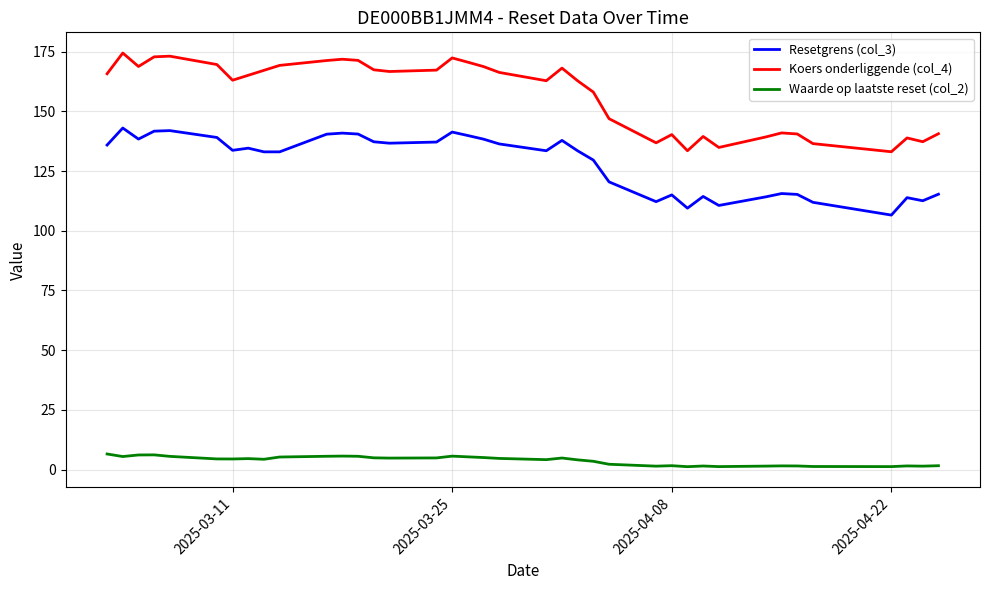

True or false: Resetgrens (col_3) and Waarde op laatste reset (col_2) intersect in this chart.

False